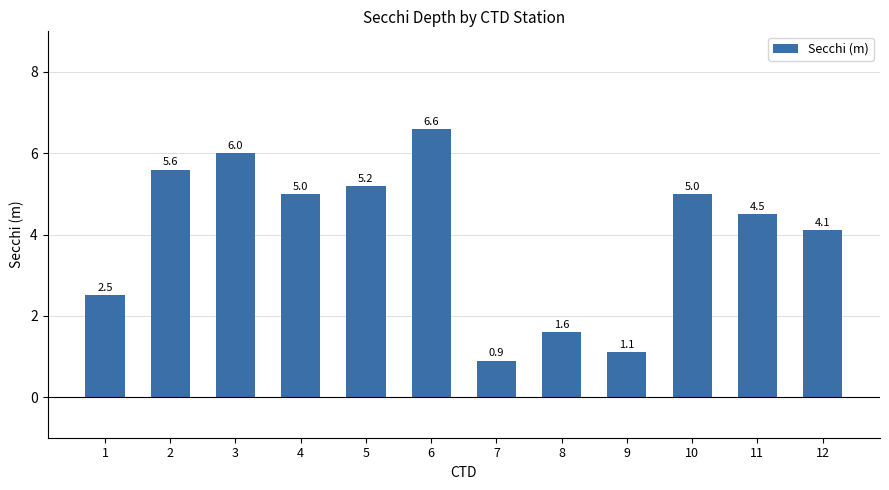

What is the value of the 2nd bar from the left?

5.6